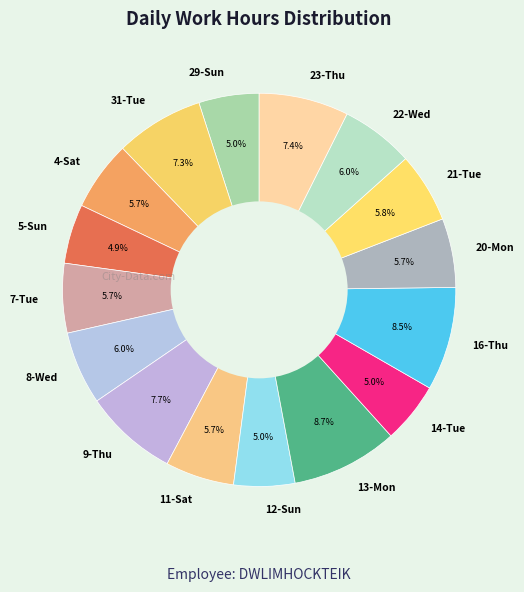

Combined, what portion of the pie is 14-Tue and 7-Tue?

10.7%